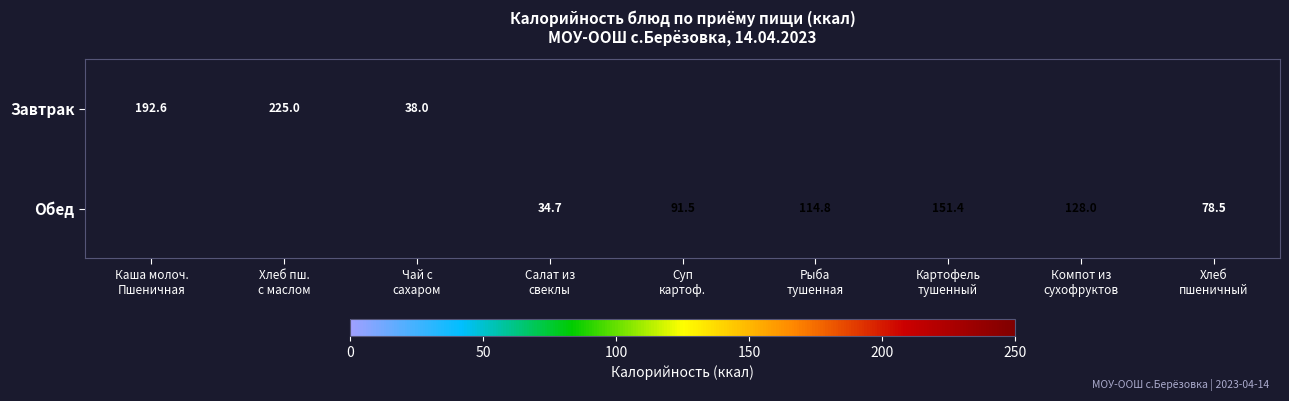

How many categories are shown in the chart?

9